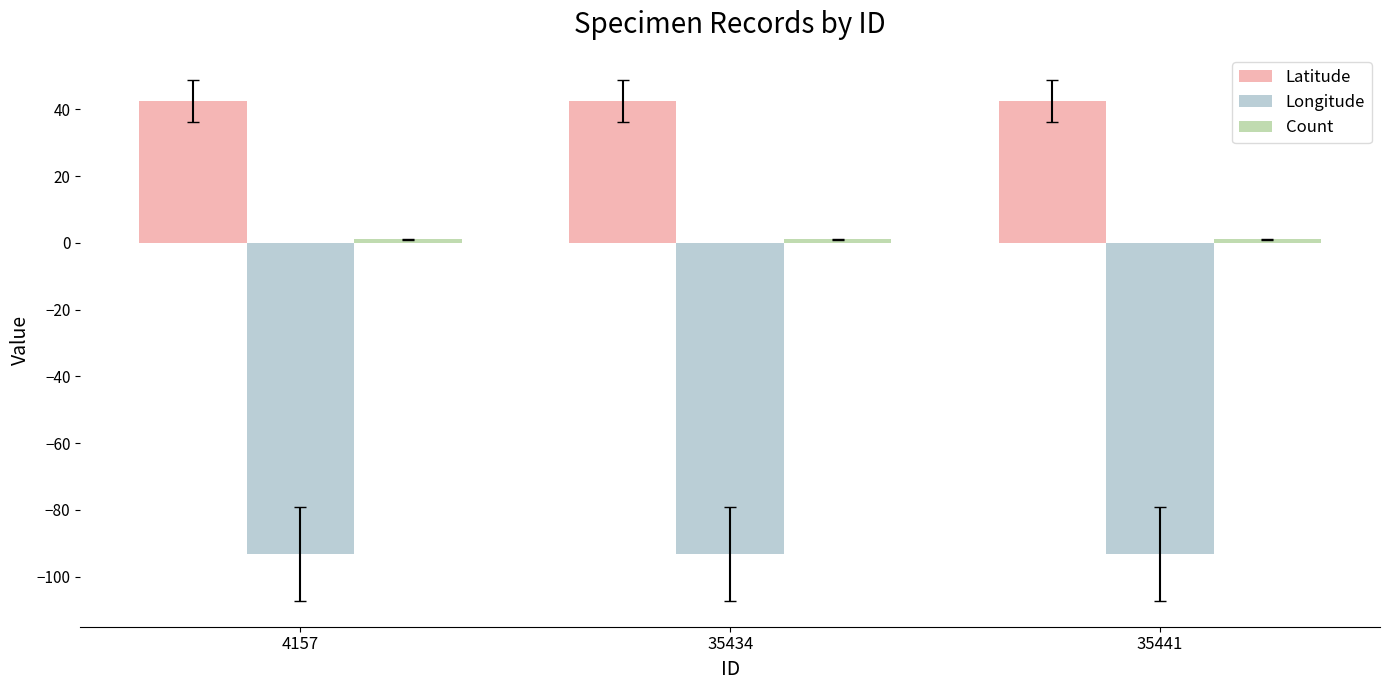

At how many categories does at least one series exceed 24?

3